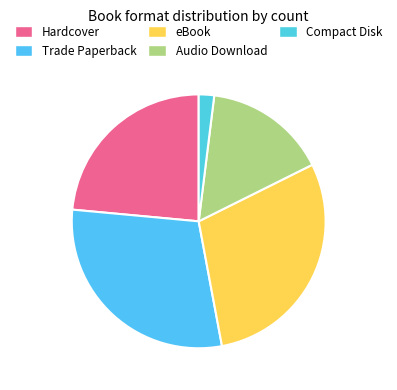

Which has a higher value, Trade Paperback or Audio Download?

Trade Paperback